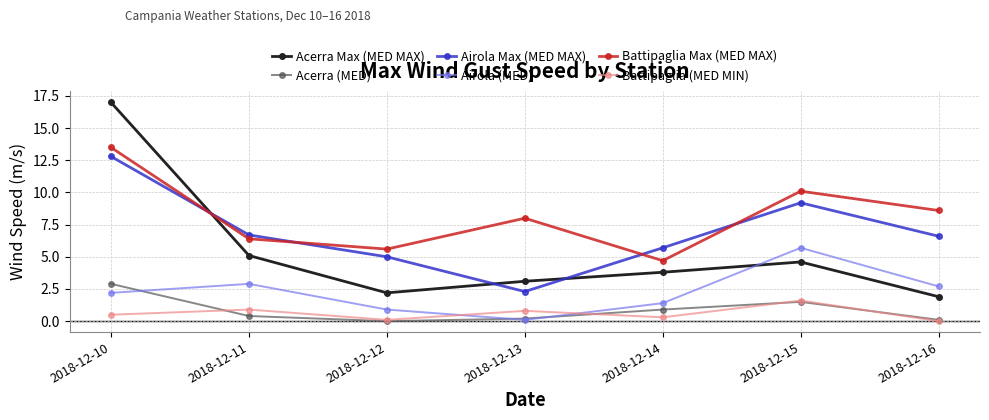

After their last crossing, which series has the higher values: Airola (MED) or Acerra (MED)?

Airola (MED)